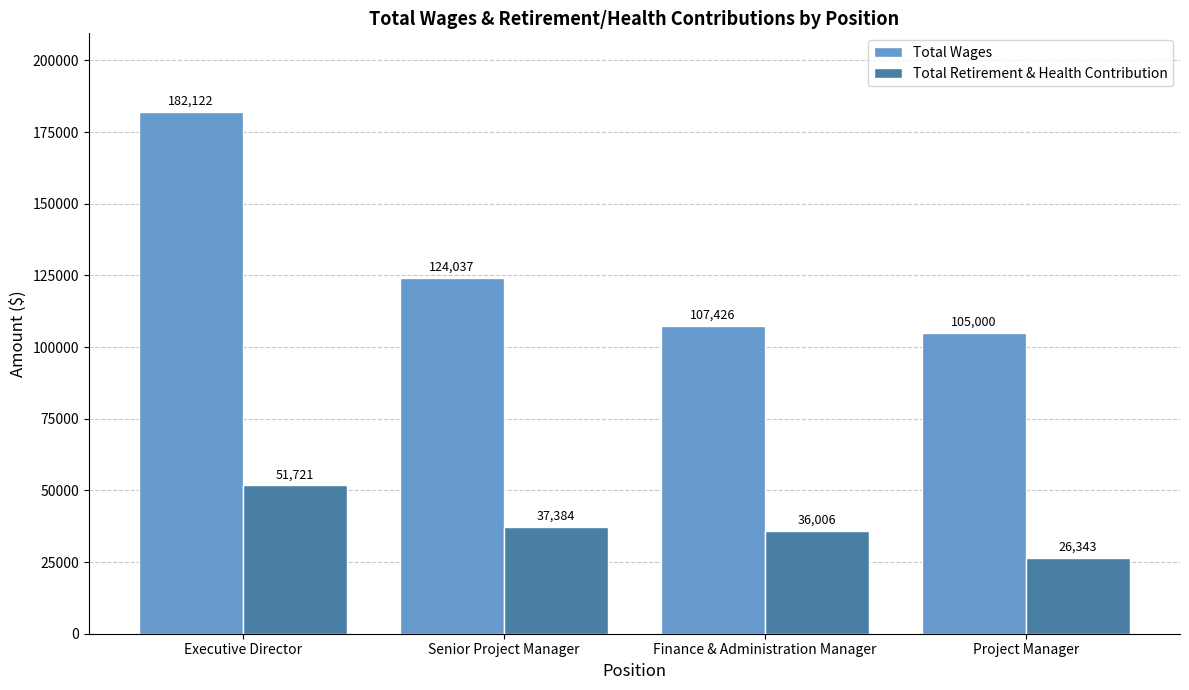

What is the minimum value for Total Retirement & Health Contribution?

26343